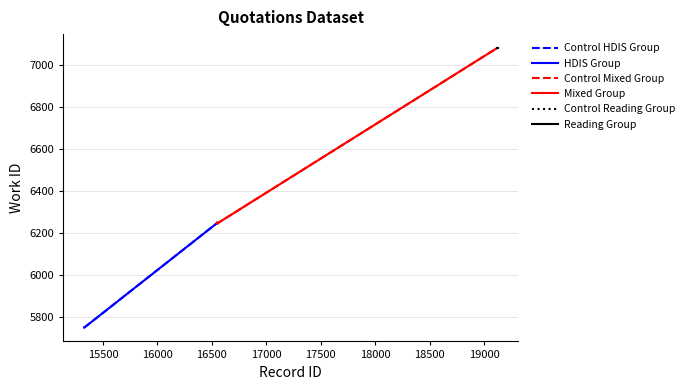

At which label does the data first exceed 6249?

19118